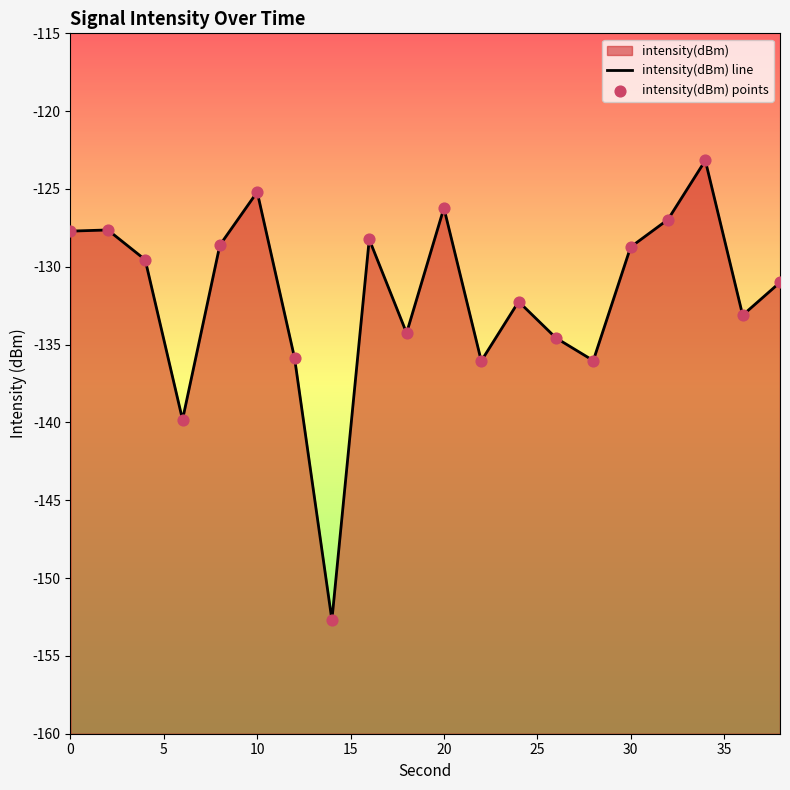

Which series has the widest spread of Y values?

intensity(dBm) line